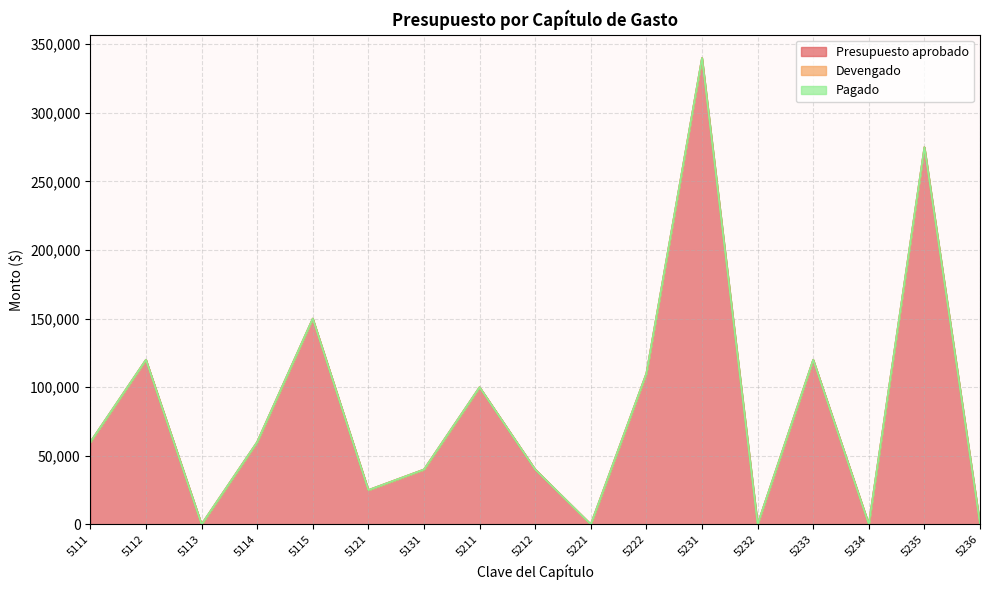

How many distinct data groups are displayed?

3